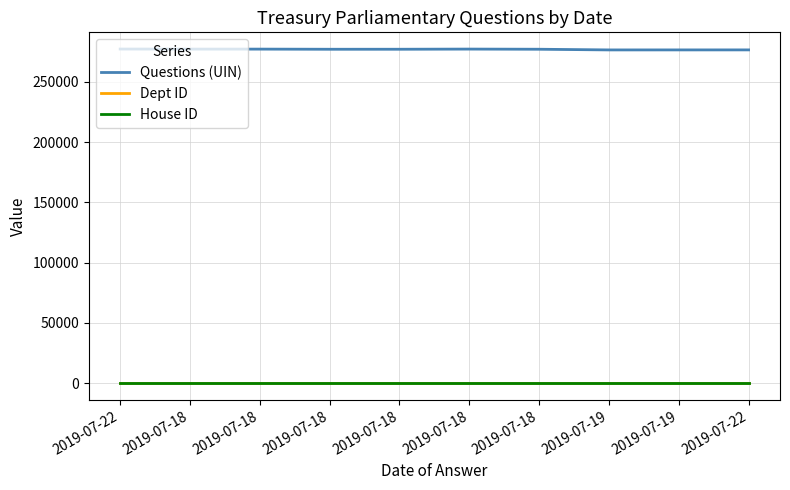

How many series are shown in this chart?

3